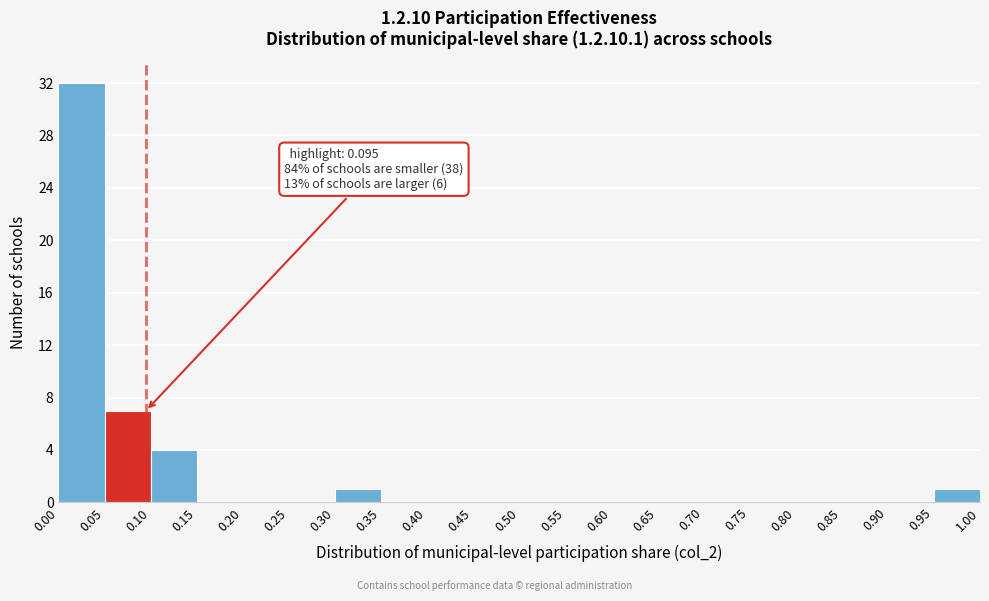

Which range on the x-axis has the tallest bar?

0.00 to 0.05